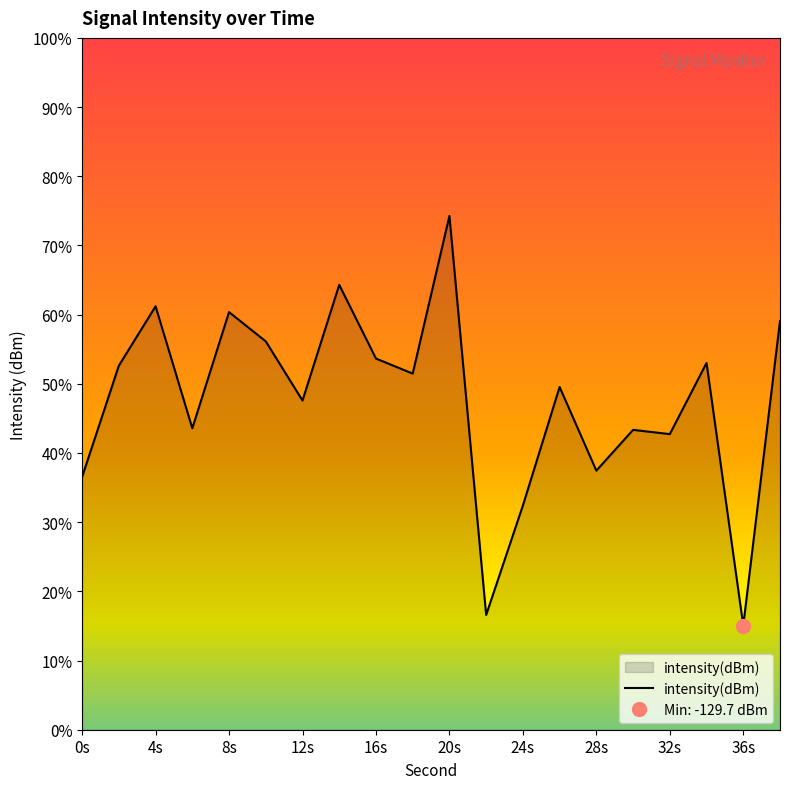

Which category has the highest value across all series?

20s